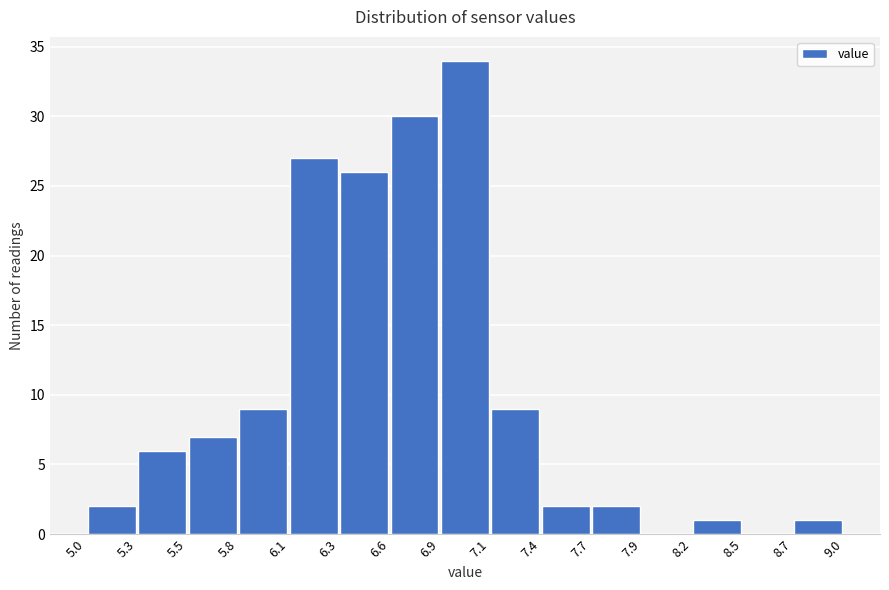

What is the height of the bar covering 8.2 to 8.5 on the x-axis? The values are not printed on the chart, so give them approximately, as read against the axis.

1